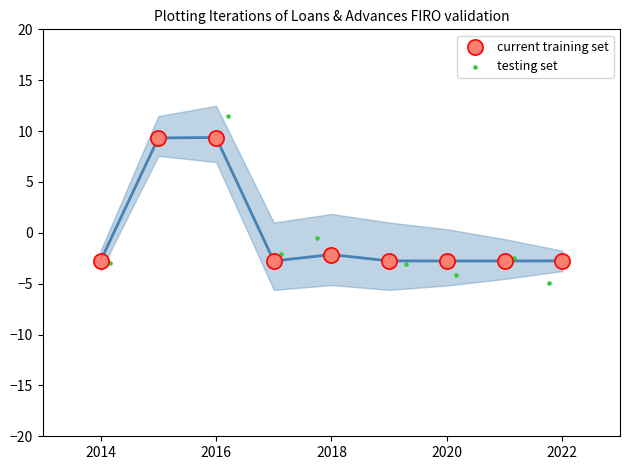

Which series contains the lowest Y value?

testing set